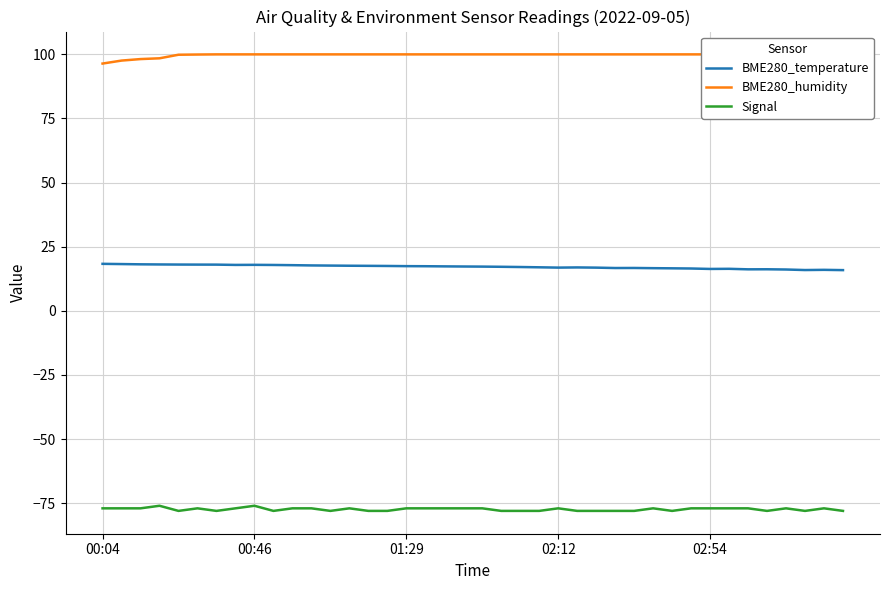

Which has a higher value, 22 or 38?

22